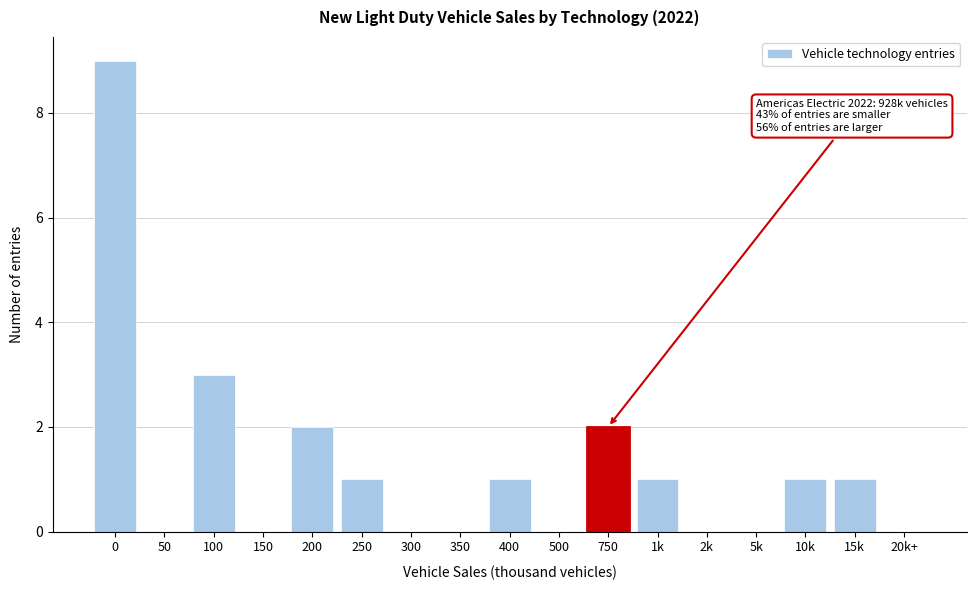

Reading left to right, what are all the values shown in this chart?

0=9	50=0	100=3	150=0	200=2	250=1	300=0	350=0	400=1	500=0	750=2	1k=1	2k=0	5k=0	10k=1	15k=1	20k+=0